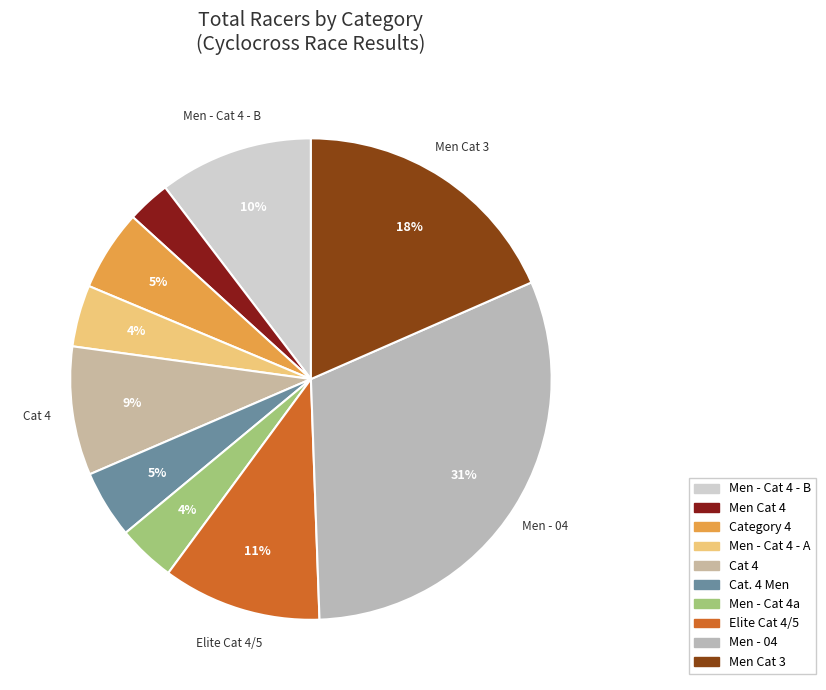

Count the number of slices in the pie.

10